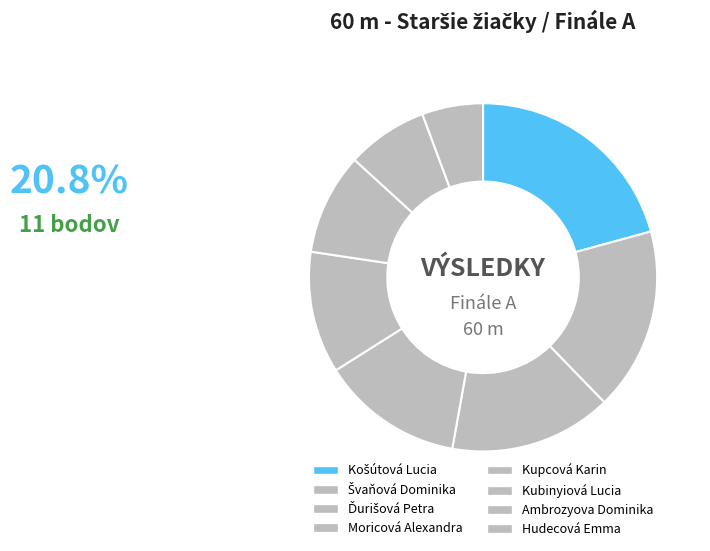

What percentage is NOT represented by Hudecová Emma?

94.3%